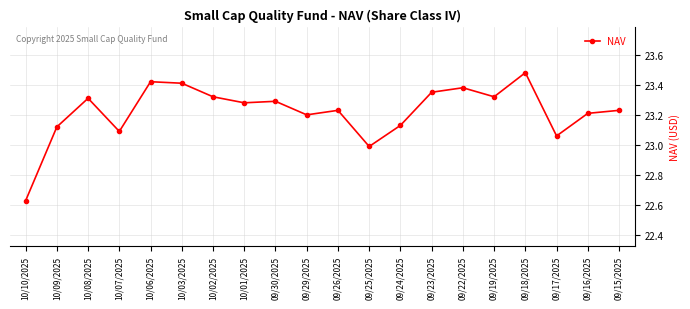

Where does the data first go above 23?

10/09/2025